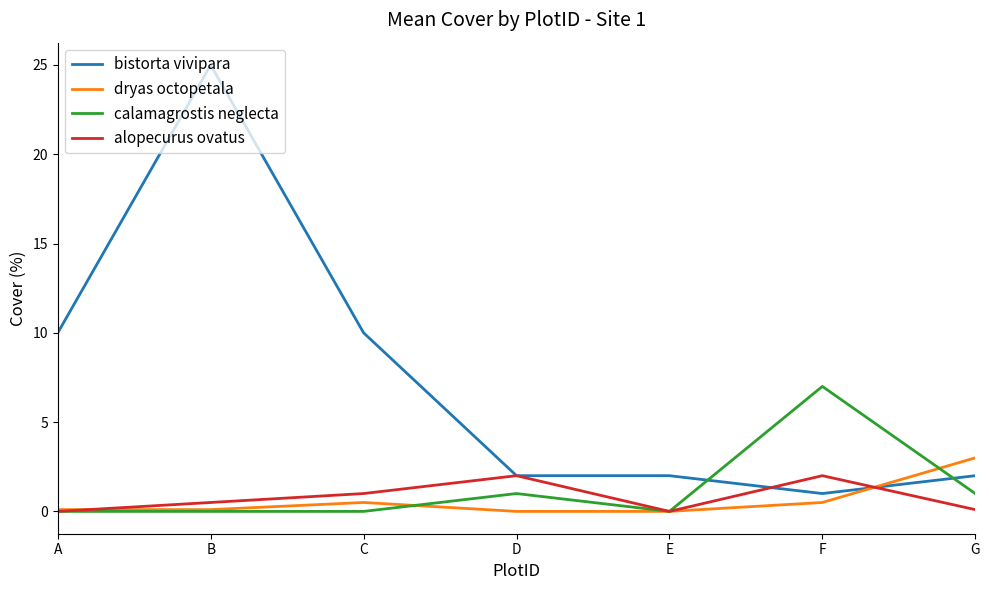

What is the total value across all series at C?

11.5